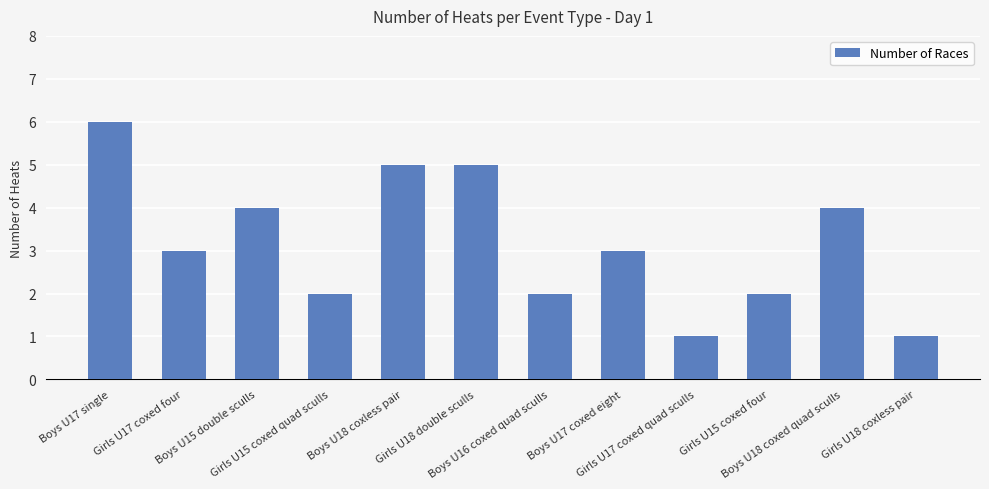

What is the greatest value displayed?

6